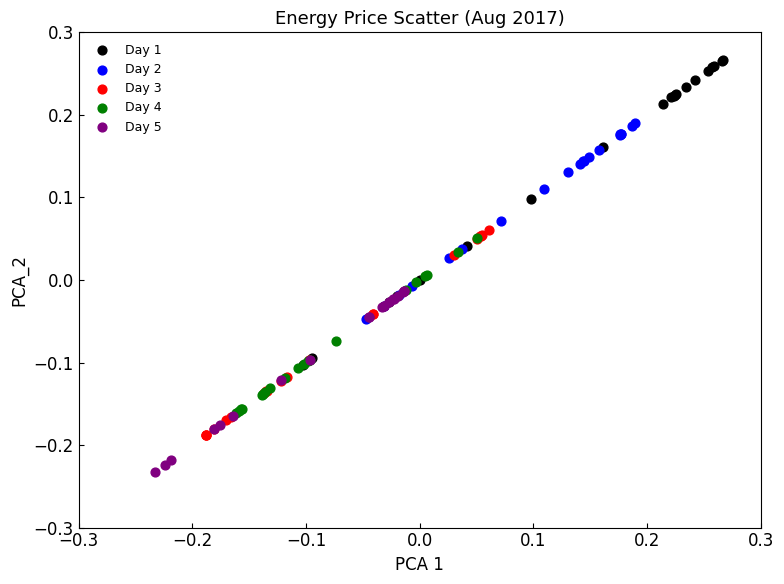

What are all the series names shown in the legend?

Day 1, Day 2, Day 3, Day 4, Day 5